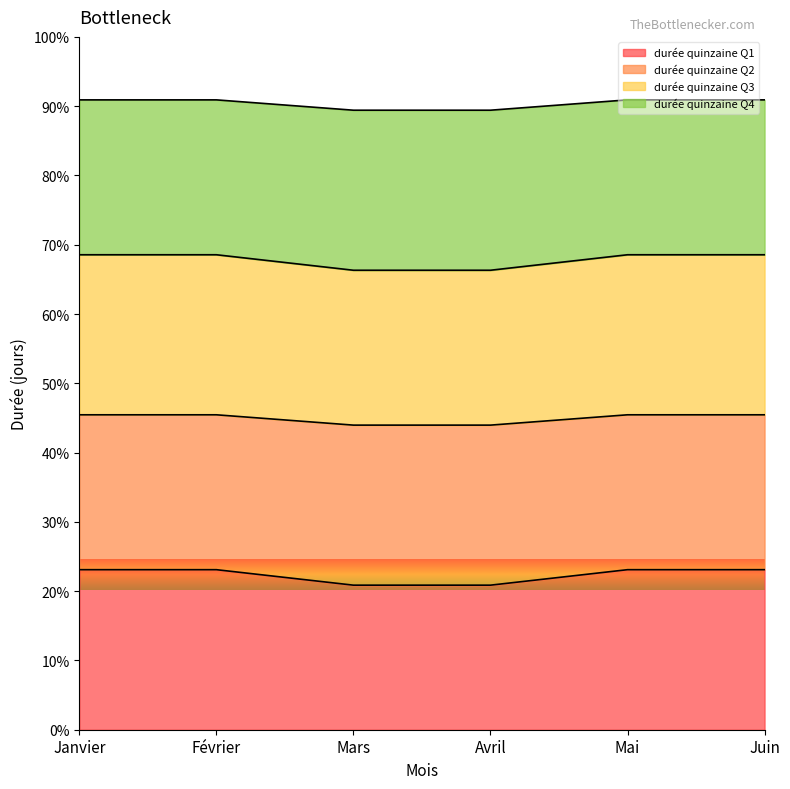

What are all the series names shown in the legend?

durée quinzaine Q1, durée quinzaine Q2, durée quinzaine Q3, durée quinzaine Q4